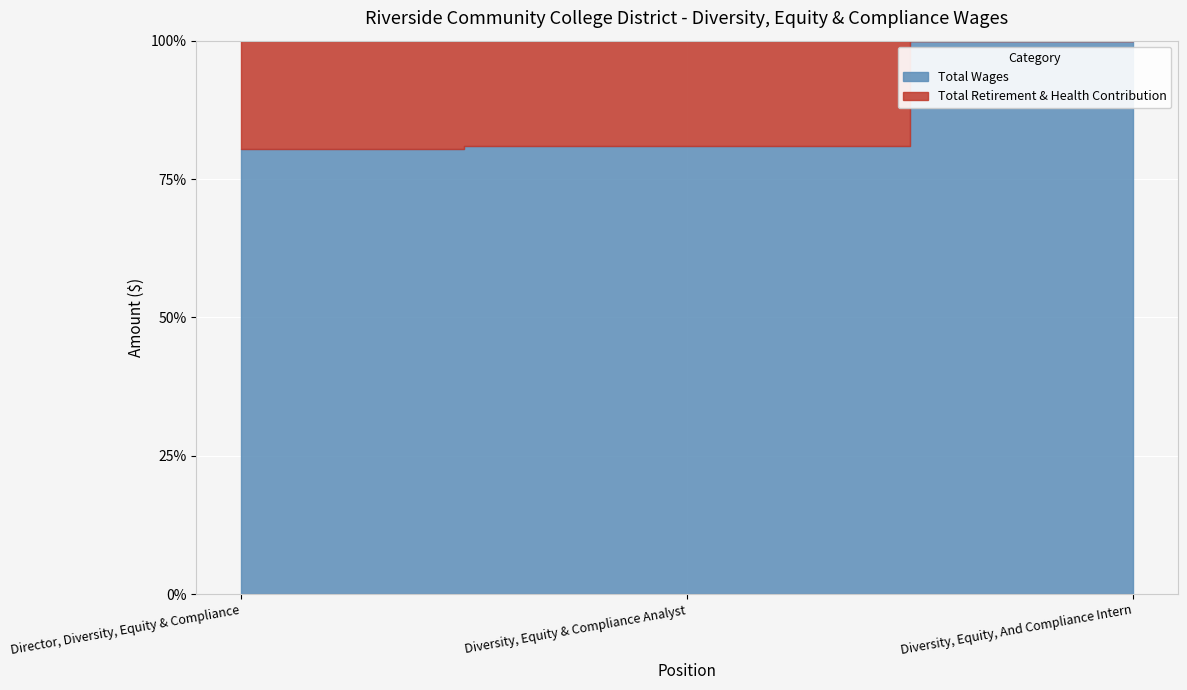

The Total Wages series shows 22103 at Diversity, Equity & Compliance Analyst. True or false?

False